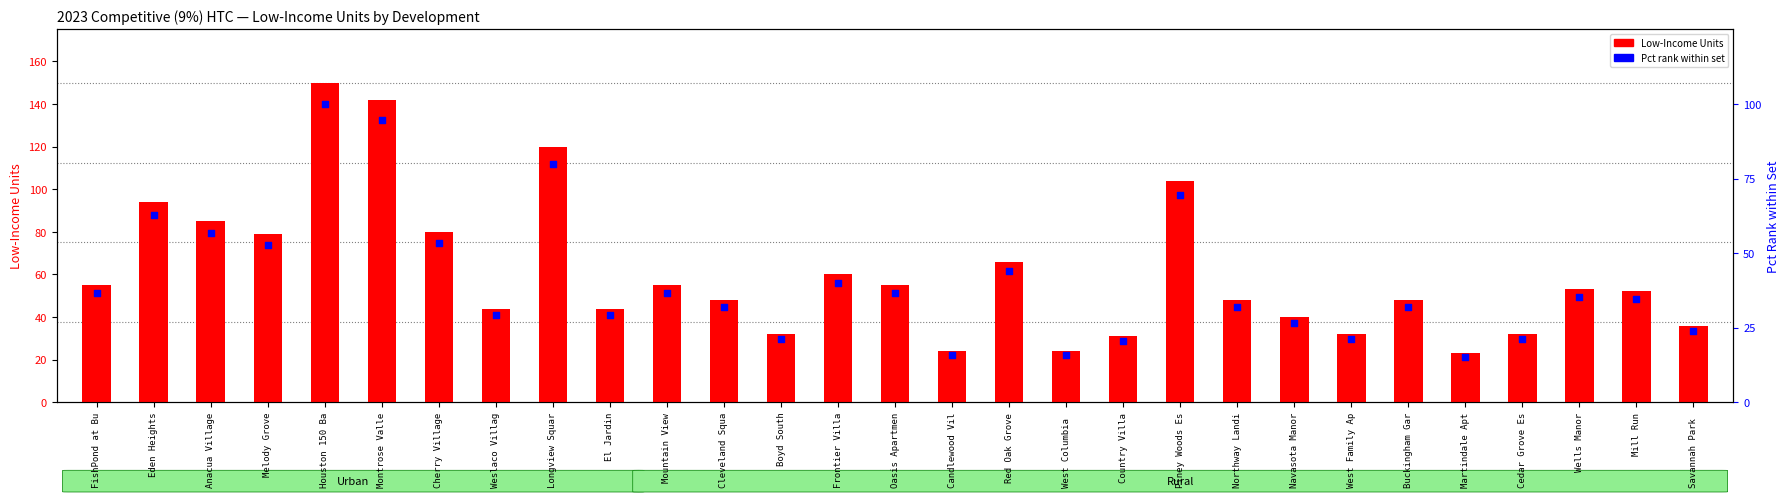

Which series contains the highest Y value?

Low-Income Units